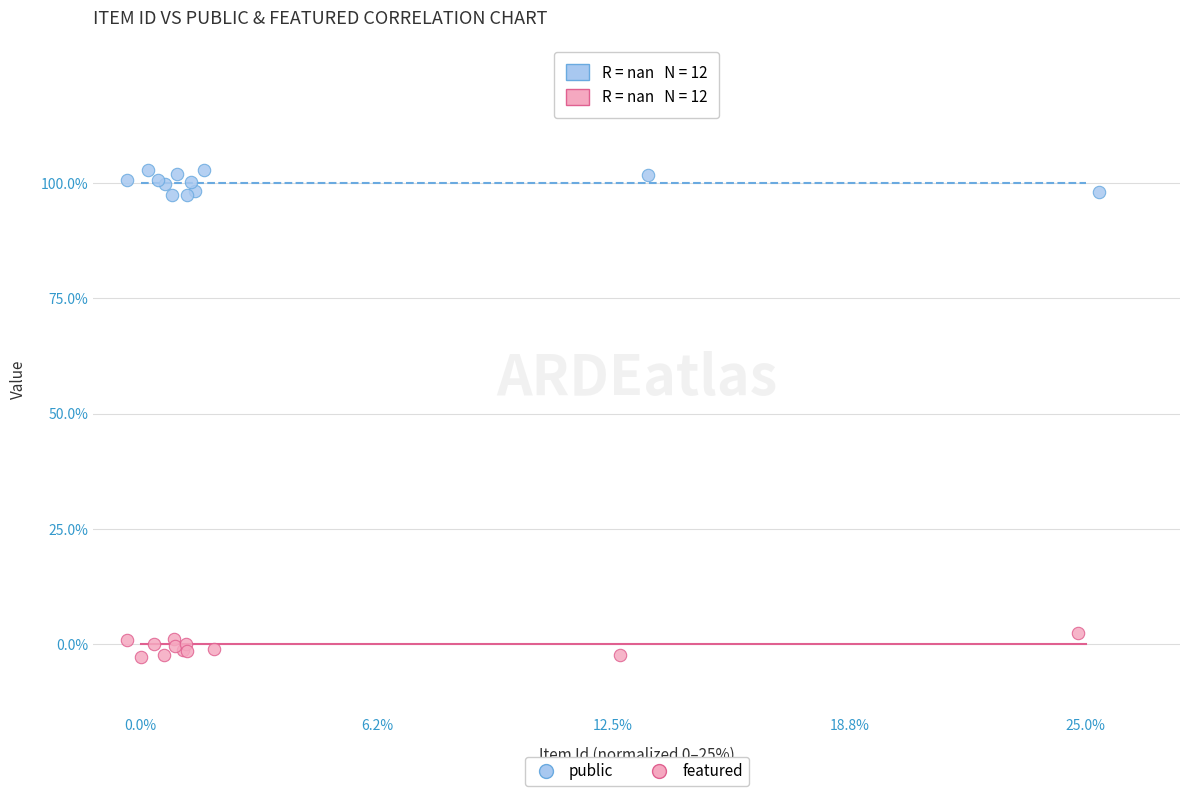

Which series reaches the maximum Y coordinate?

public